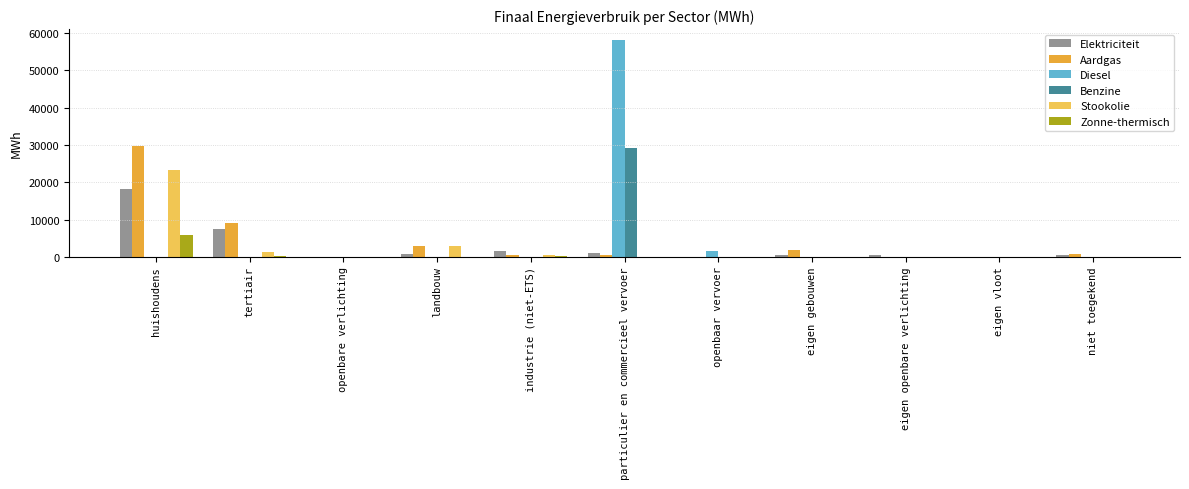

The Benzine series shows -12451.5 at landbouw. True or false?

False